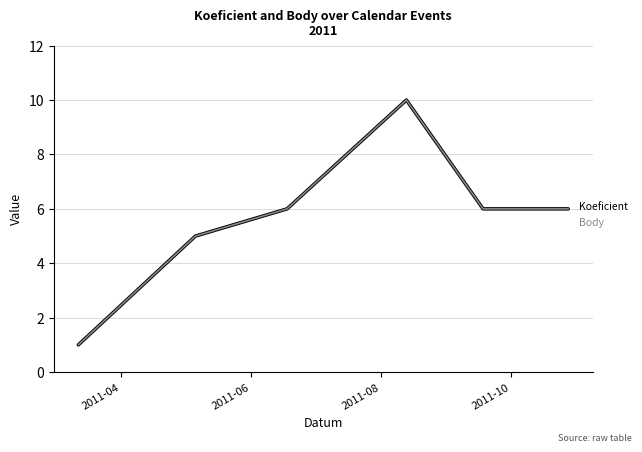

Is this an area chart (filled region under the line)?

No